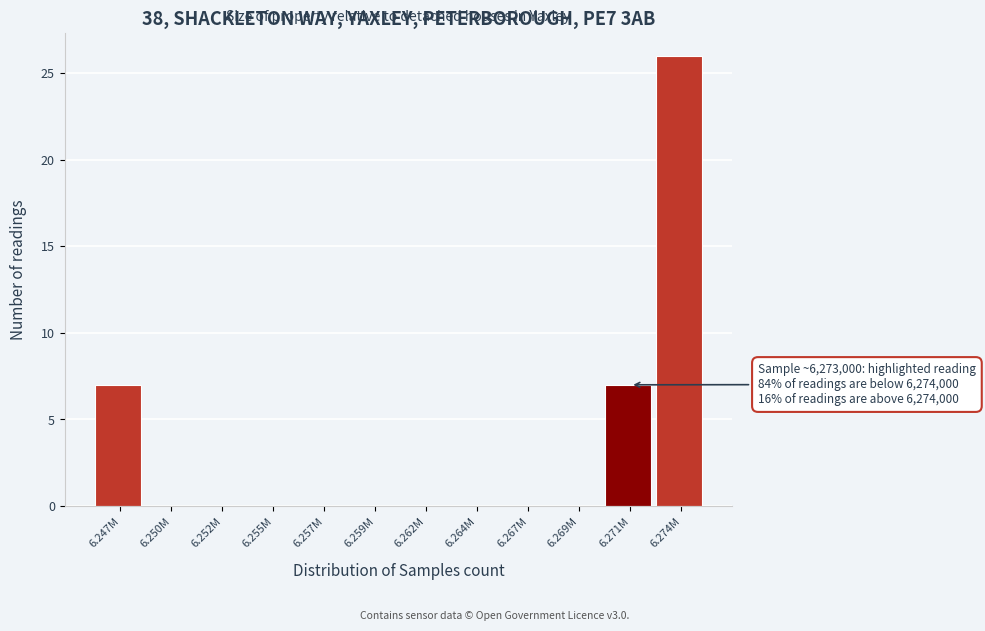

Reading right to left, list all the values displayed in this chart.

6.274M=26	6.271M=7	6.269M=0	6.267M=0	6.264M=0	6.262M=0	6.259M=0	6.257M=0	6.255M=0	6.252M=0	6.250M=0	6.247M=7